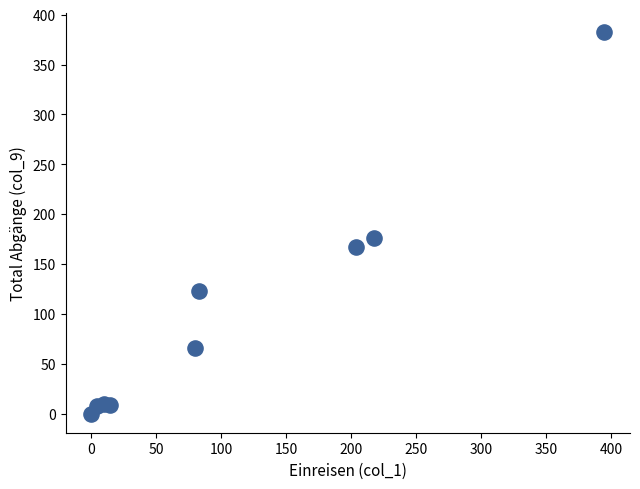

What Y value in the scatter plot is closest to 191?

176